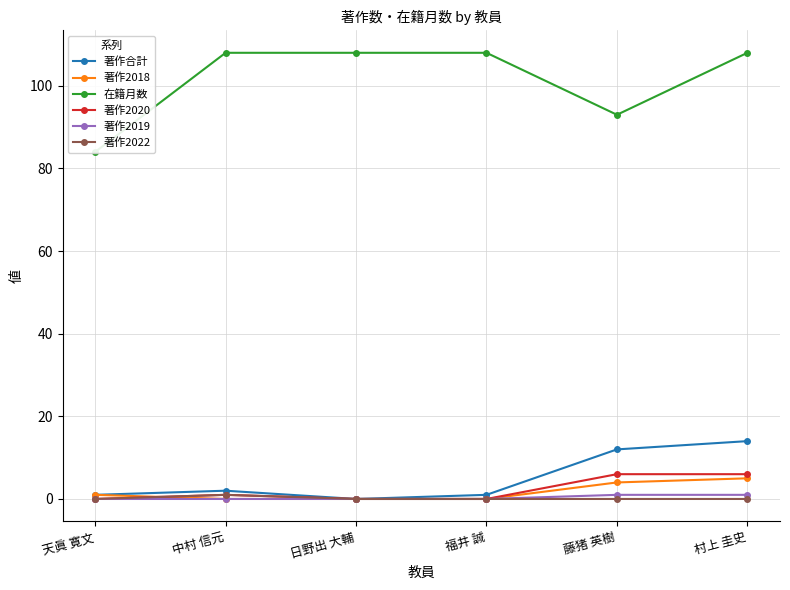

What is the label of the 2nd point from the left?

中村 信元